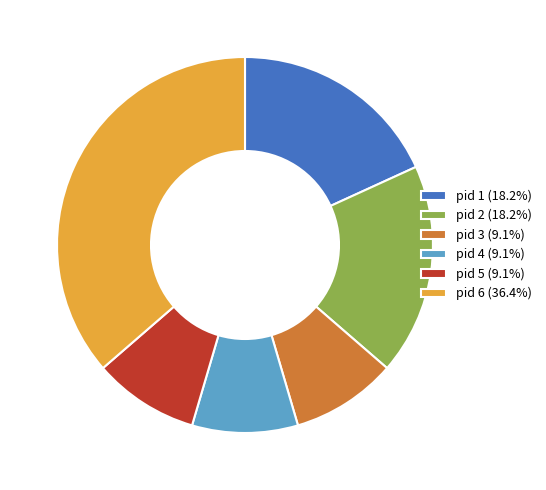

Is there any slice that represents more than half of the pie?

No